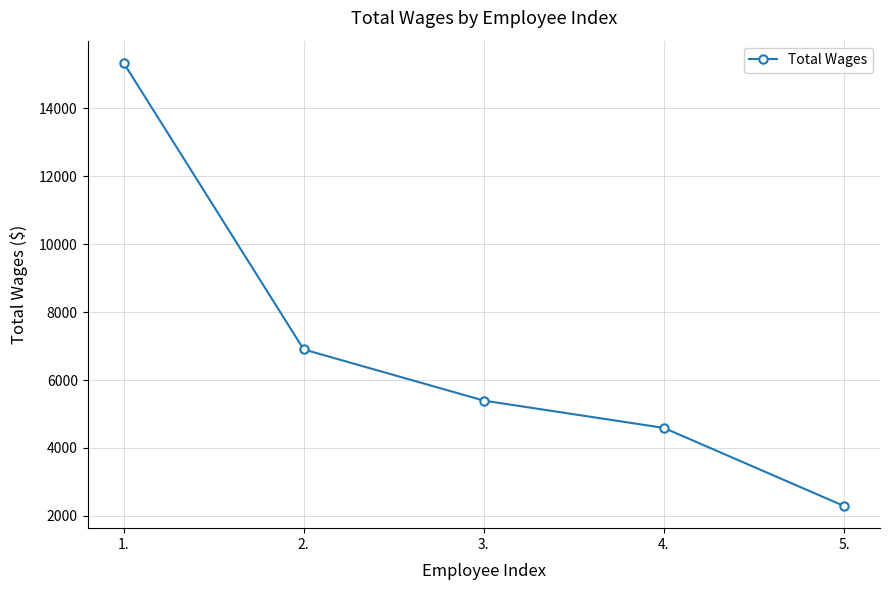

The value at 4. is 4590. True or false?

True